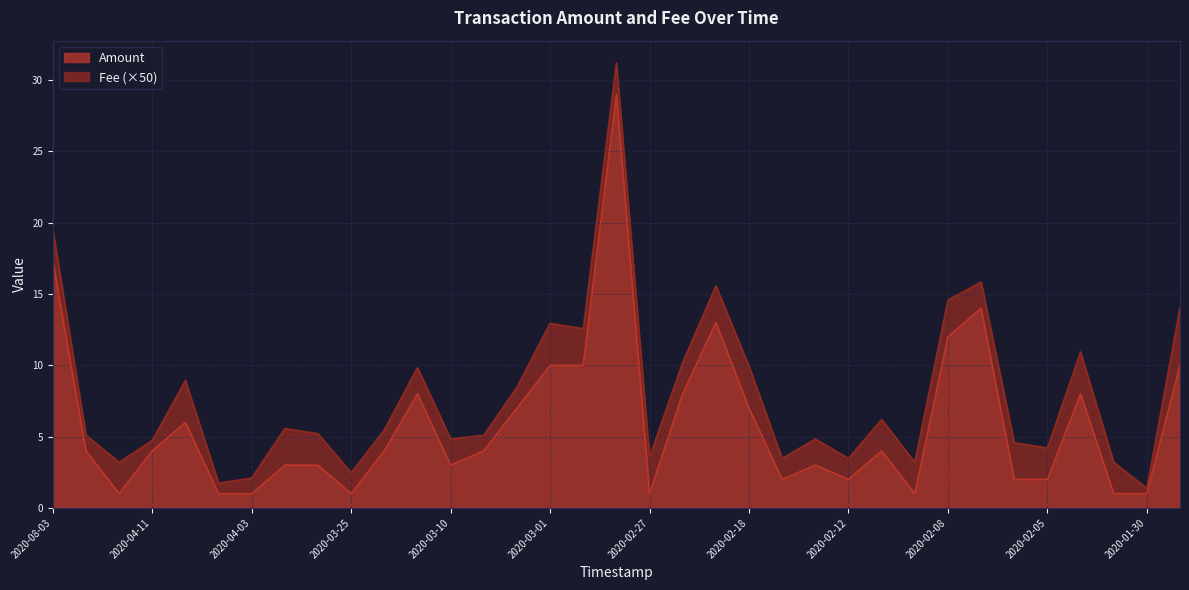

What is the label of the 18th point from the right?

2020-02-28